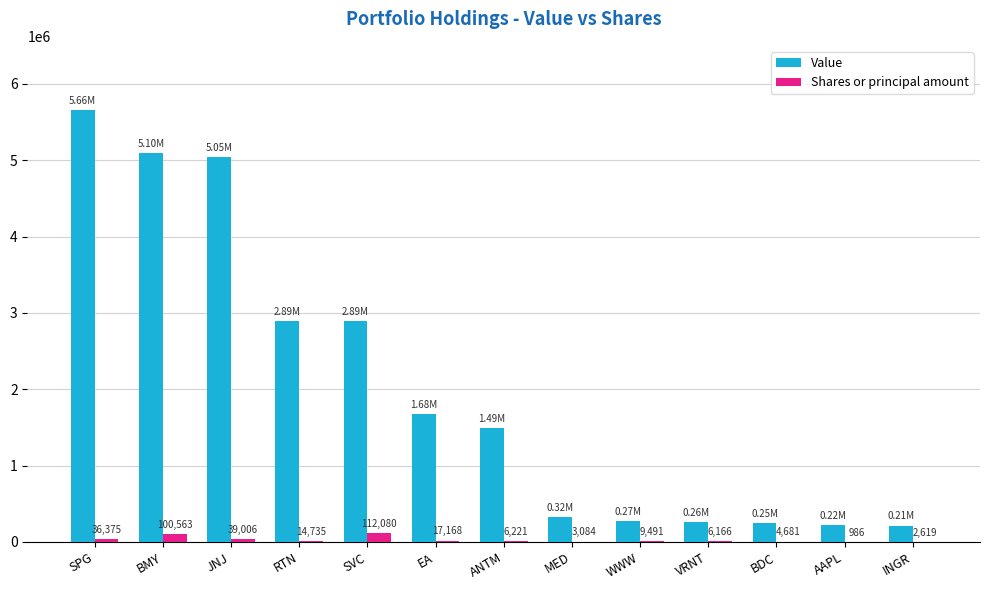

At which label does Value first exceed 1494000?

SPG